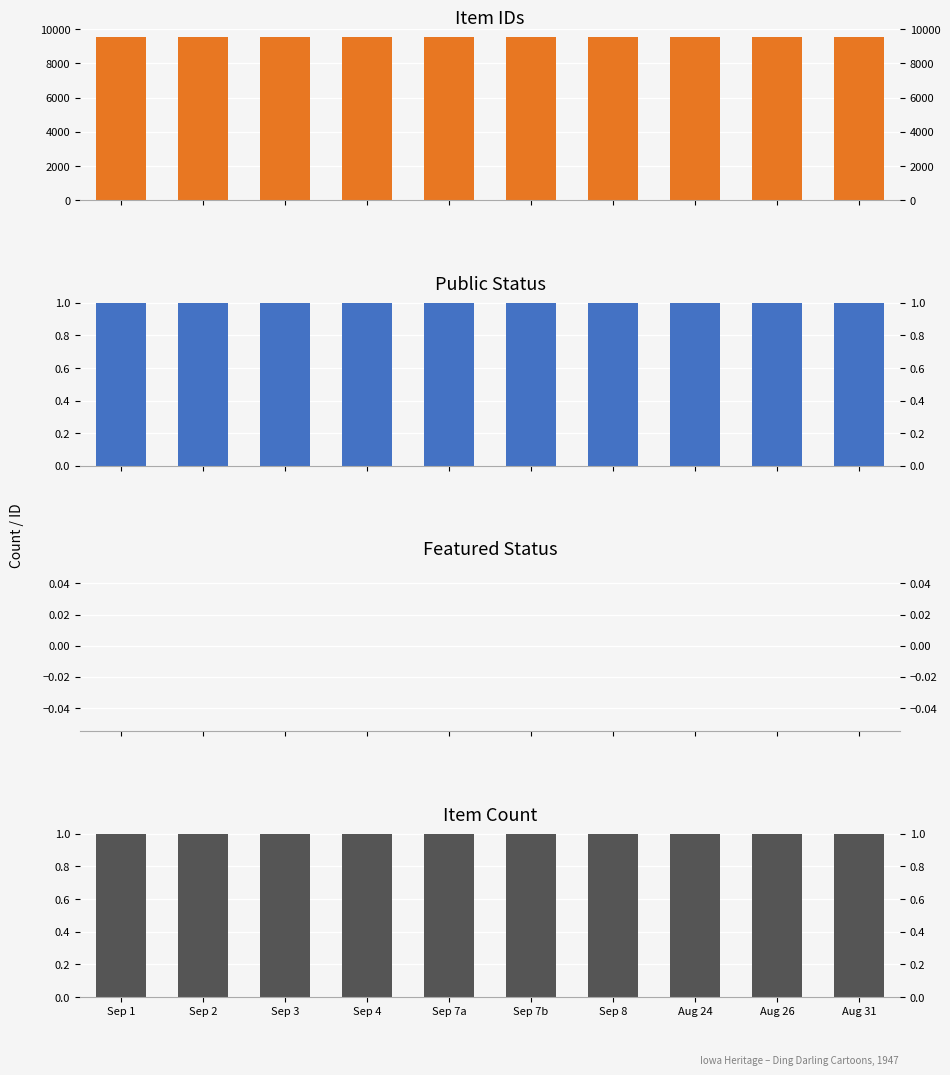

What is the minimum value for public?

1